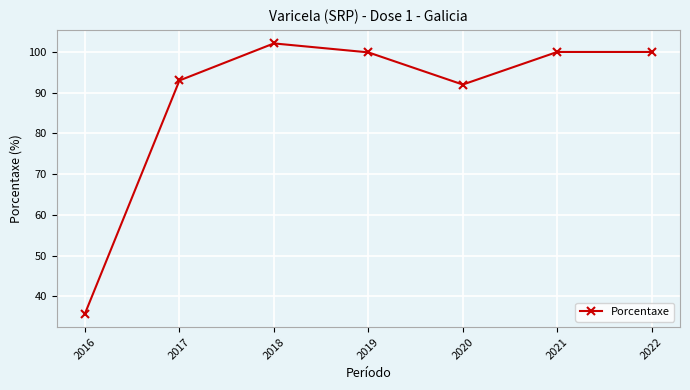

Does the chart have visible grid lines?

Yes